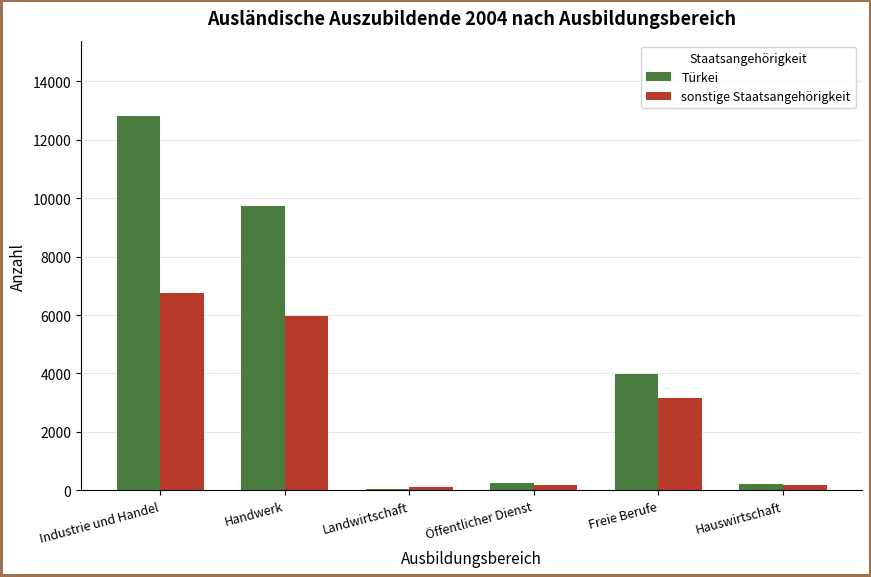

What is the spread (max minus min) of values at Hauswirtschaft?

10